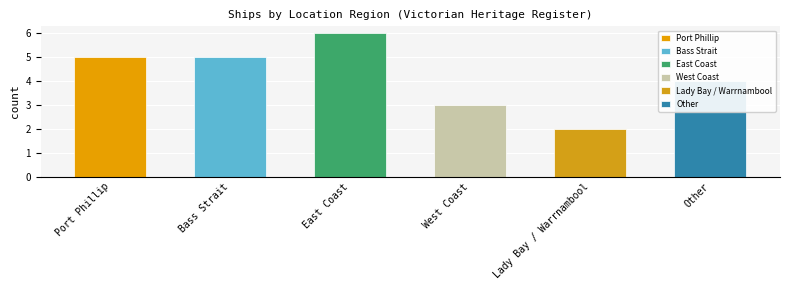

What is the approximate value at West Coast?

3